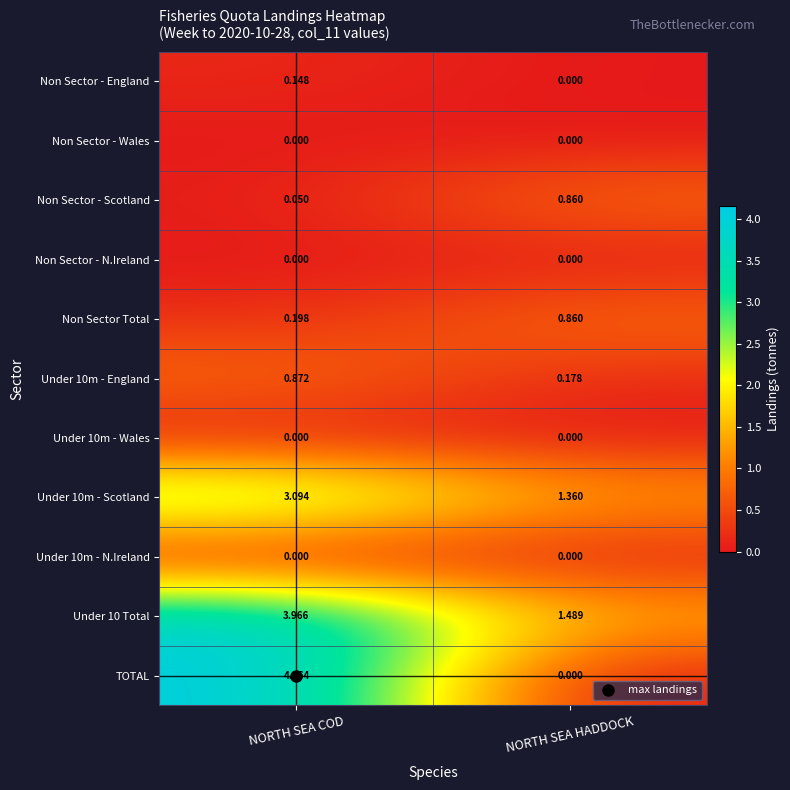

Count the number of categories in the chart.

2